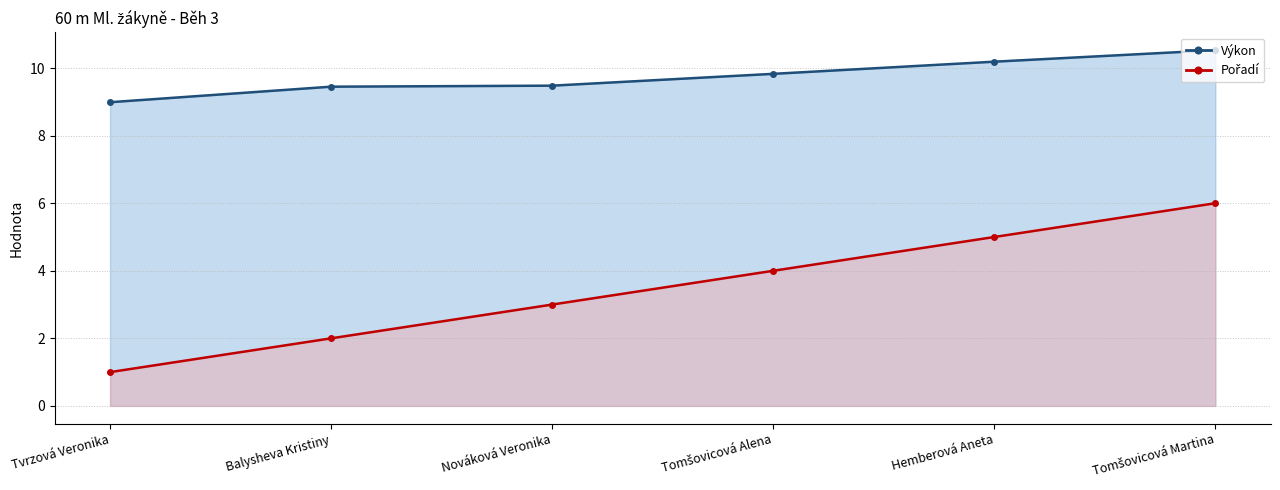

How many series are shown in this chart?

2